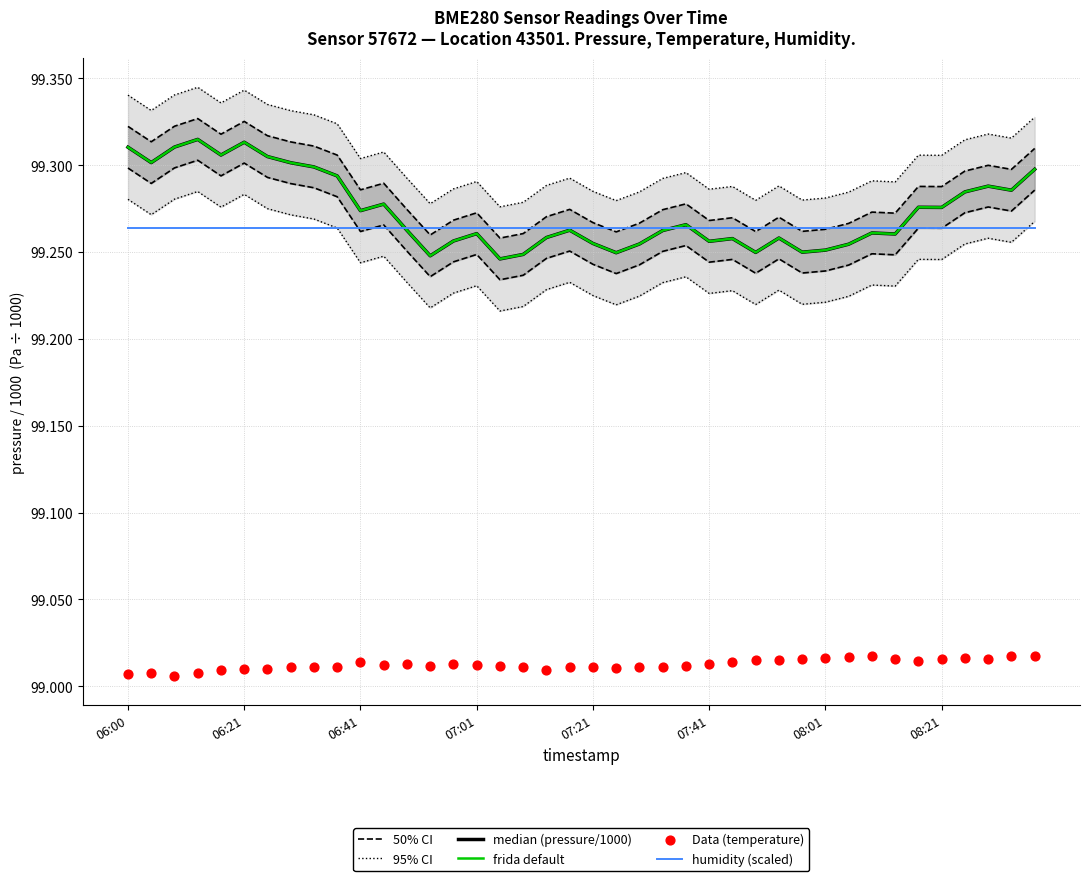

What is the total value across all series at 06:41?

595.3